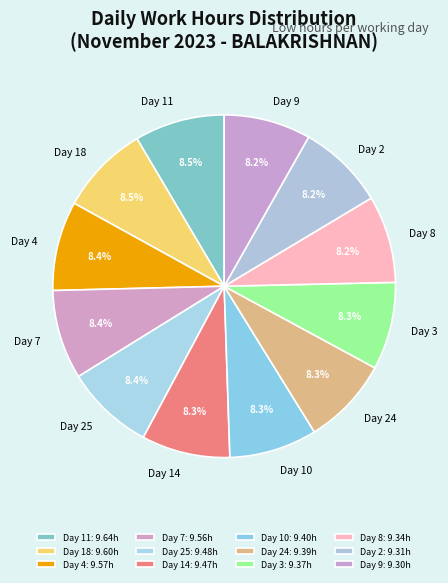

What percentage do Day 11 and Day 24 together represent?

16.8%